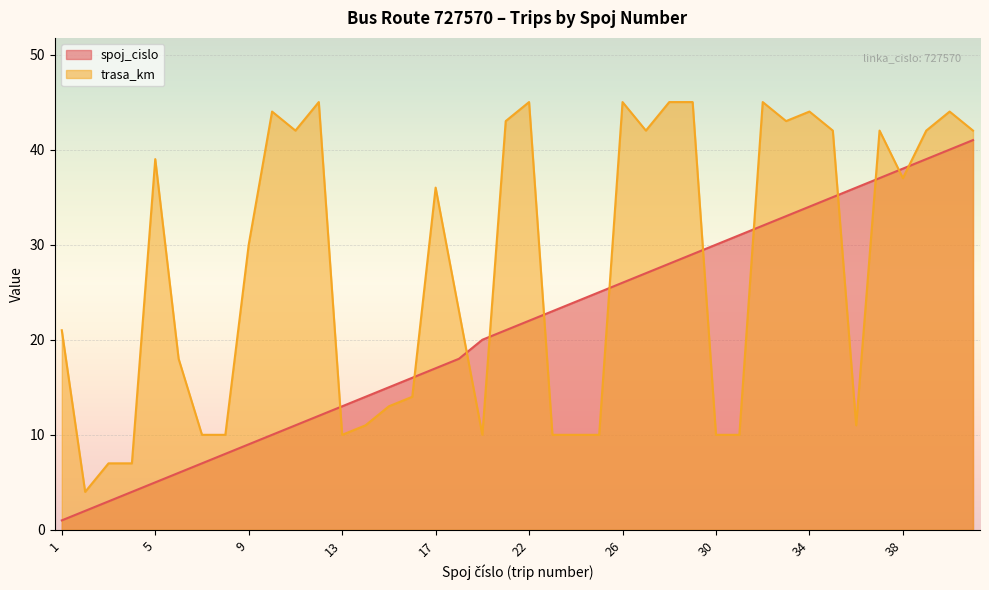

What is the sum of the spoj_cislo values at 22 and 39?

61